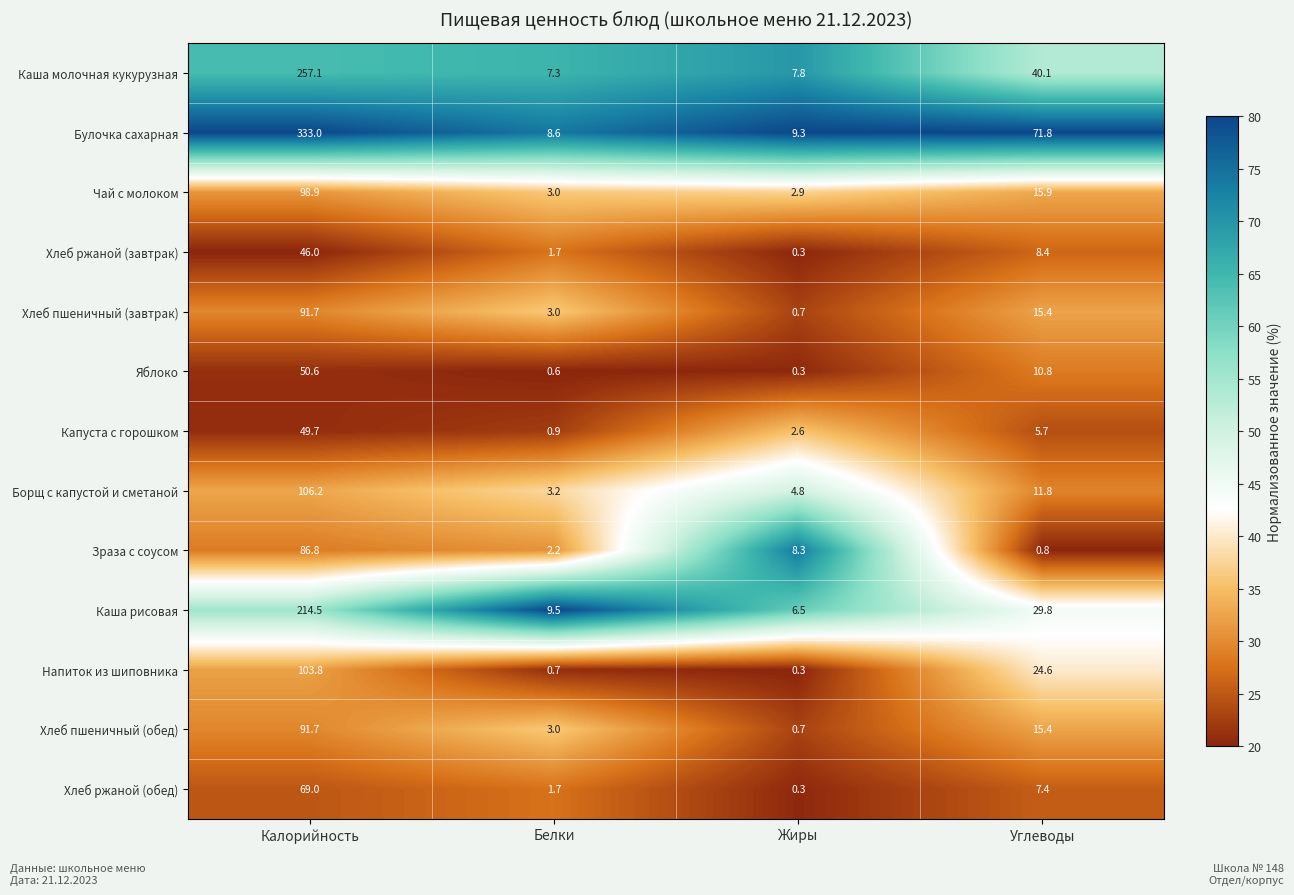

Which series has the largest total across all categories?

Булочка сахарная